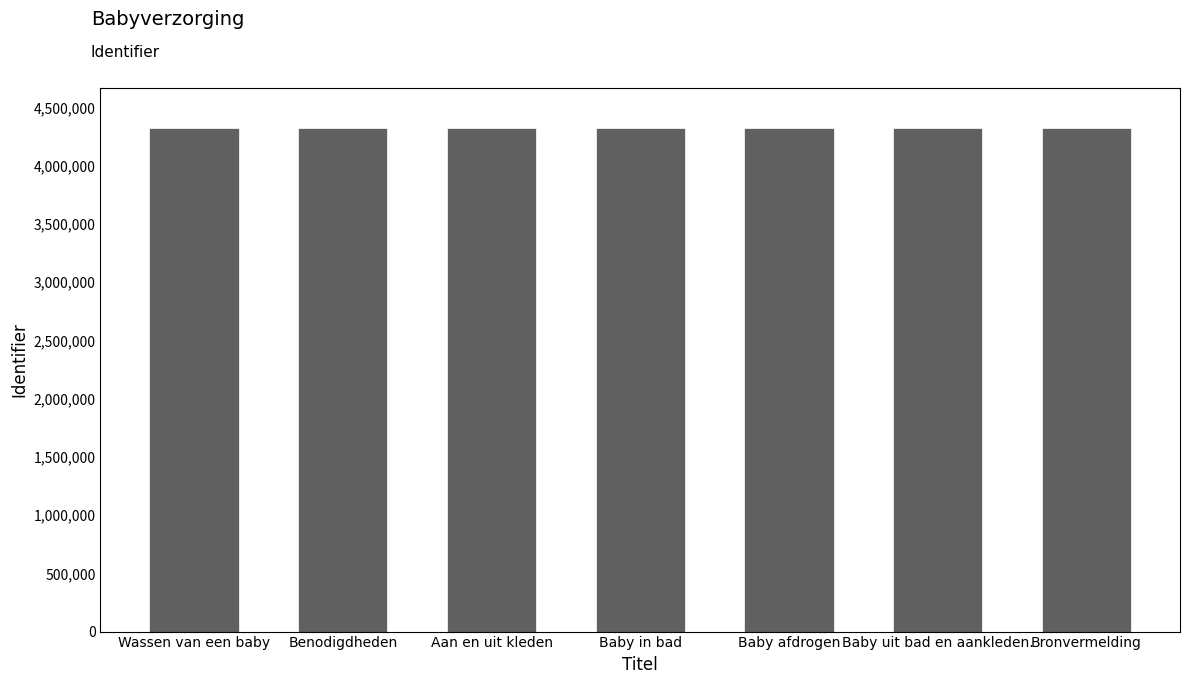

What is the smallest value displayed?

4318736